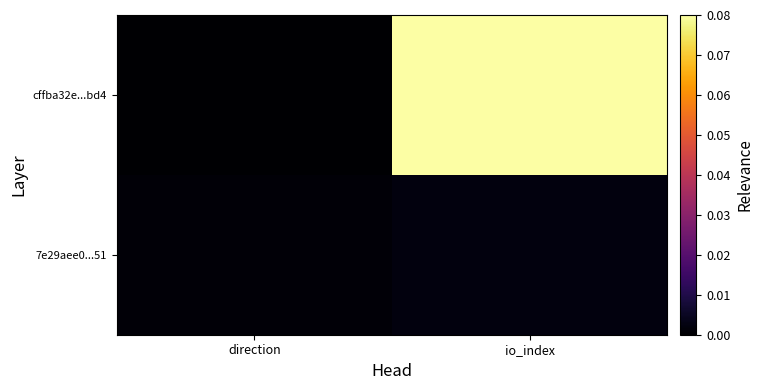

Reading left to right, transcribe all the data shown in this chart.

cffba32e...bd4: direction=0.0	io_index=0.1
7e29aee0...51: direction=0.0	io_index=0.0